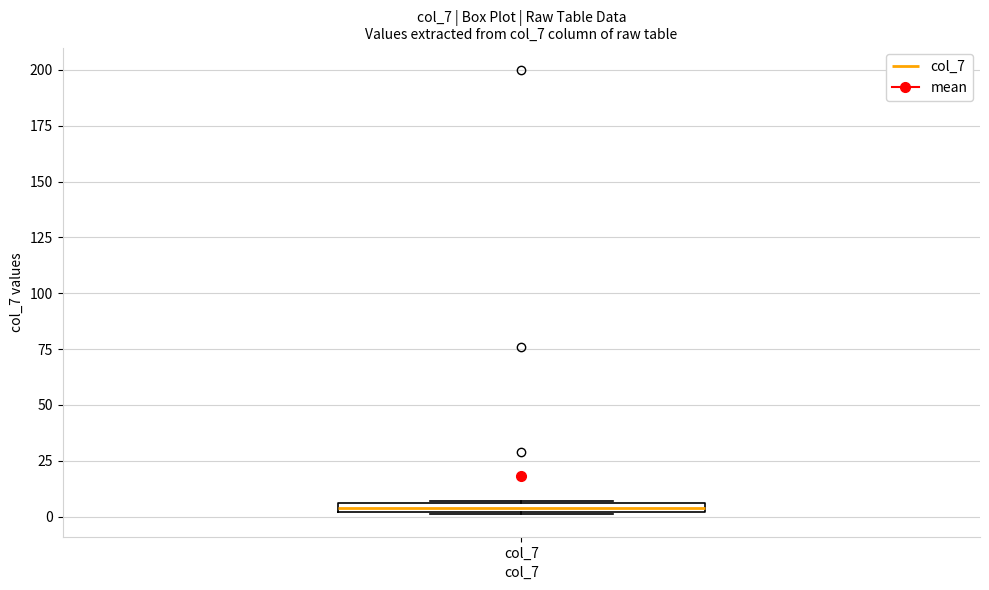

Where is the upper edge of the box for col_7 on the y-axis? The values are not printed on the chart, so give them approximately, as read against the axis.

5